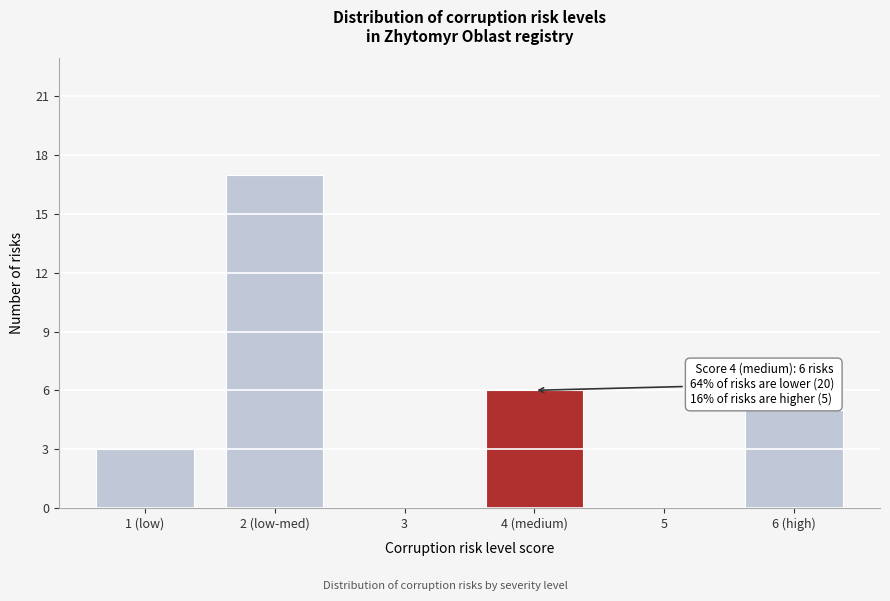

Reading right to left, extract all data points from this chart.

6 (high)=5	5=0	4 (medium)=6	3=0	2 (low-med)=17	1 (low)=3